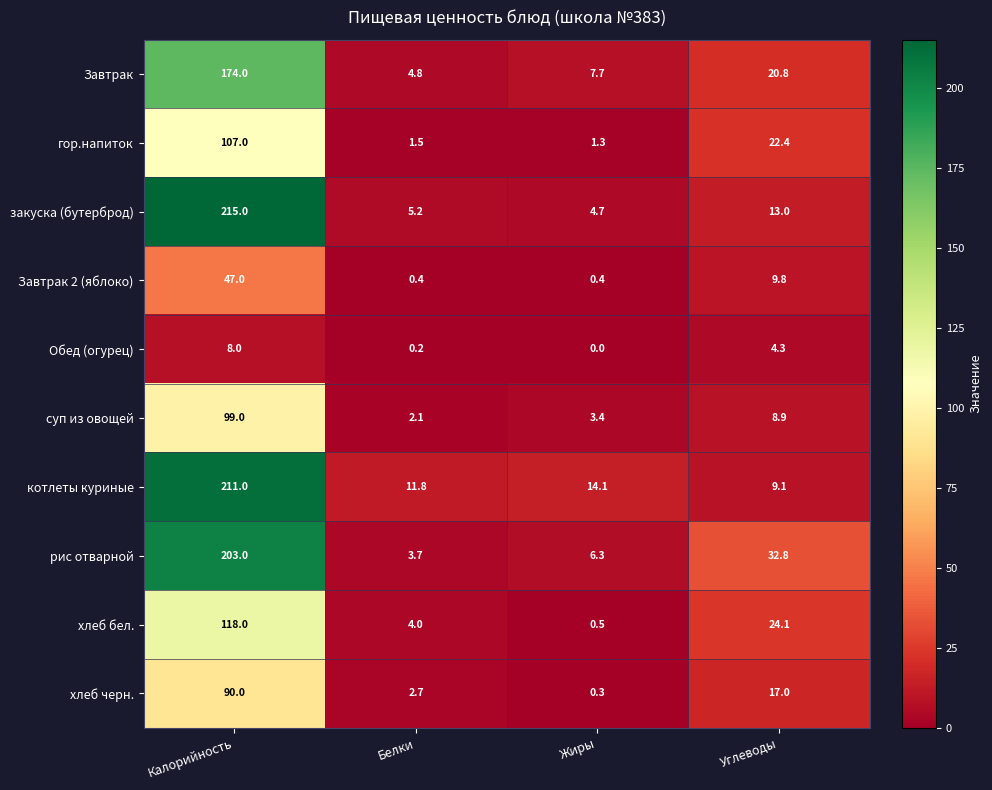

At which category does the chart reach its minimum across all series?

Жиры